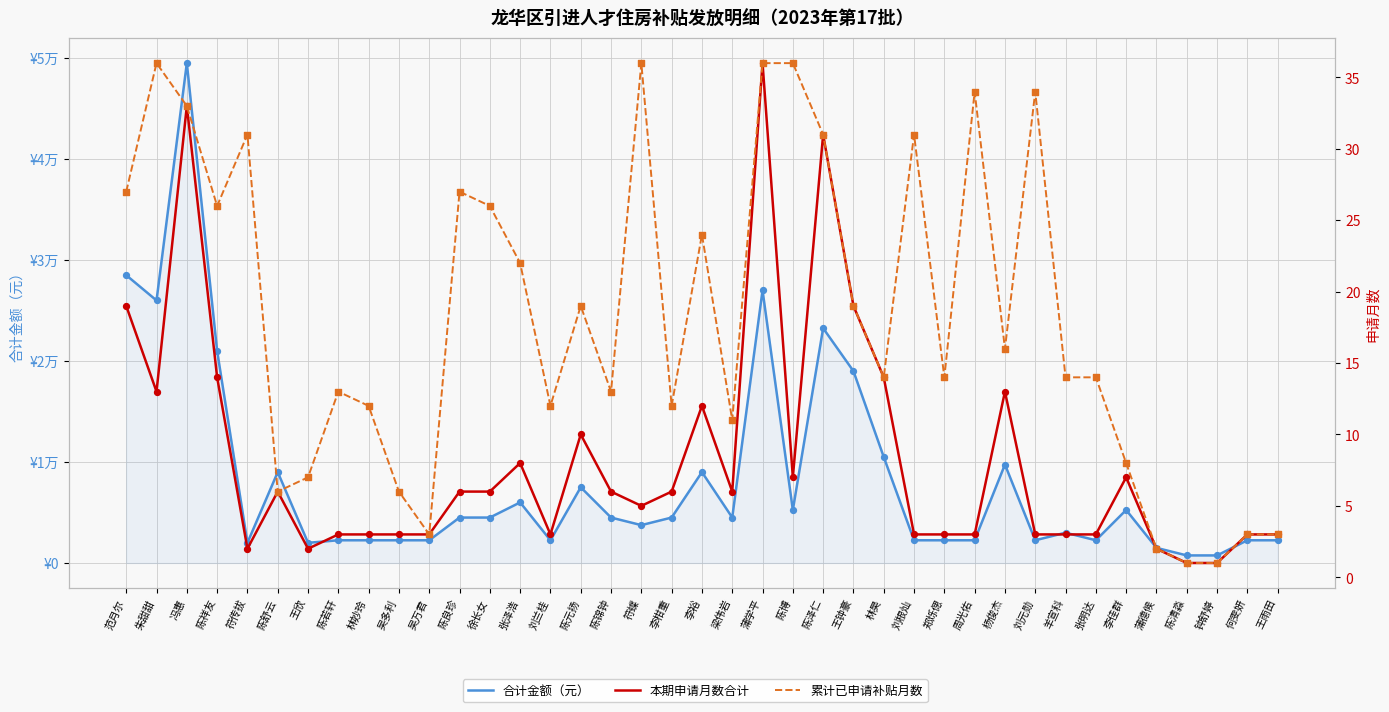

What are all the series names shown in the legend?

合计金额（元）, 本期申请月数合计, 累计已申请补贴月数